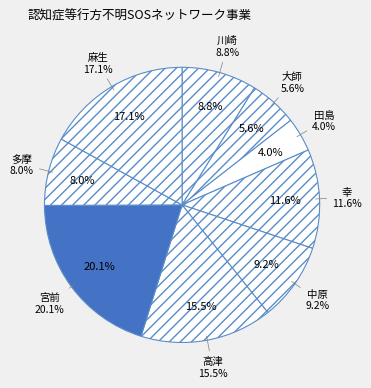

Is it true that 大師 is 6% of the pie?

True